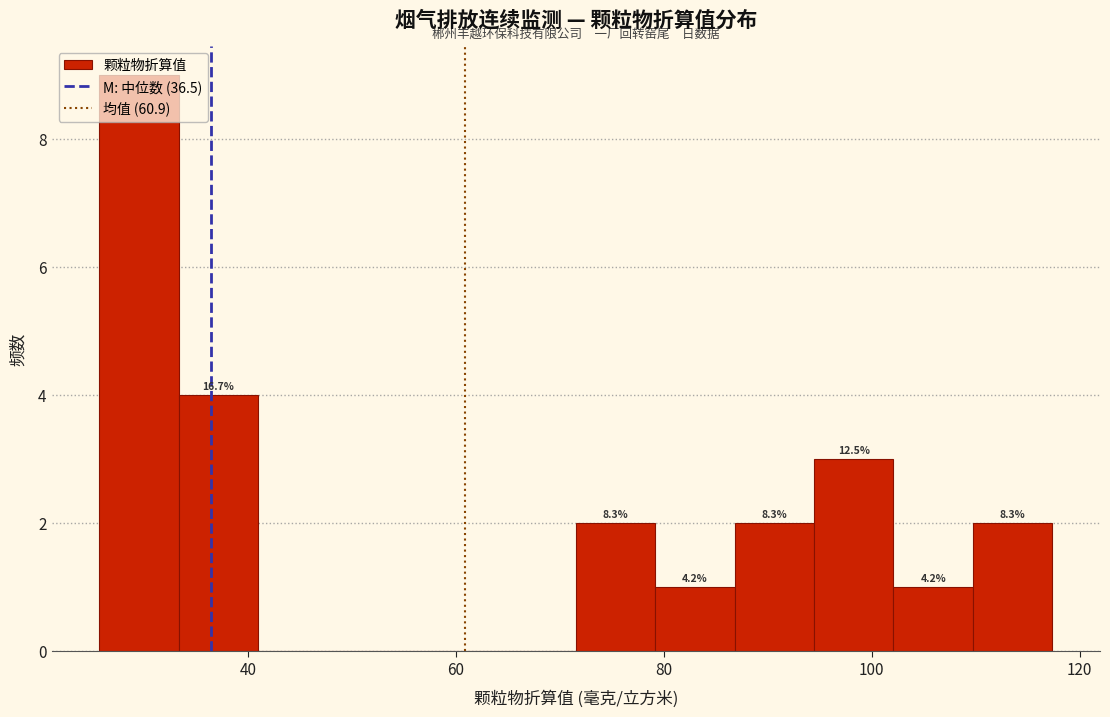

Around what value on the x-axis is the tallest bar? Give the approximate position of its centre, as read against the axis.

30